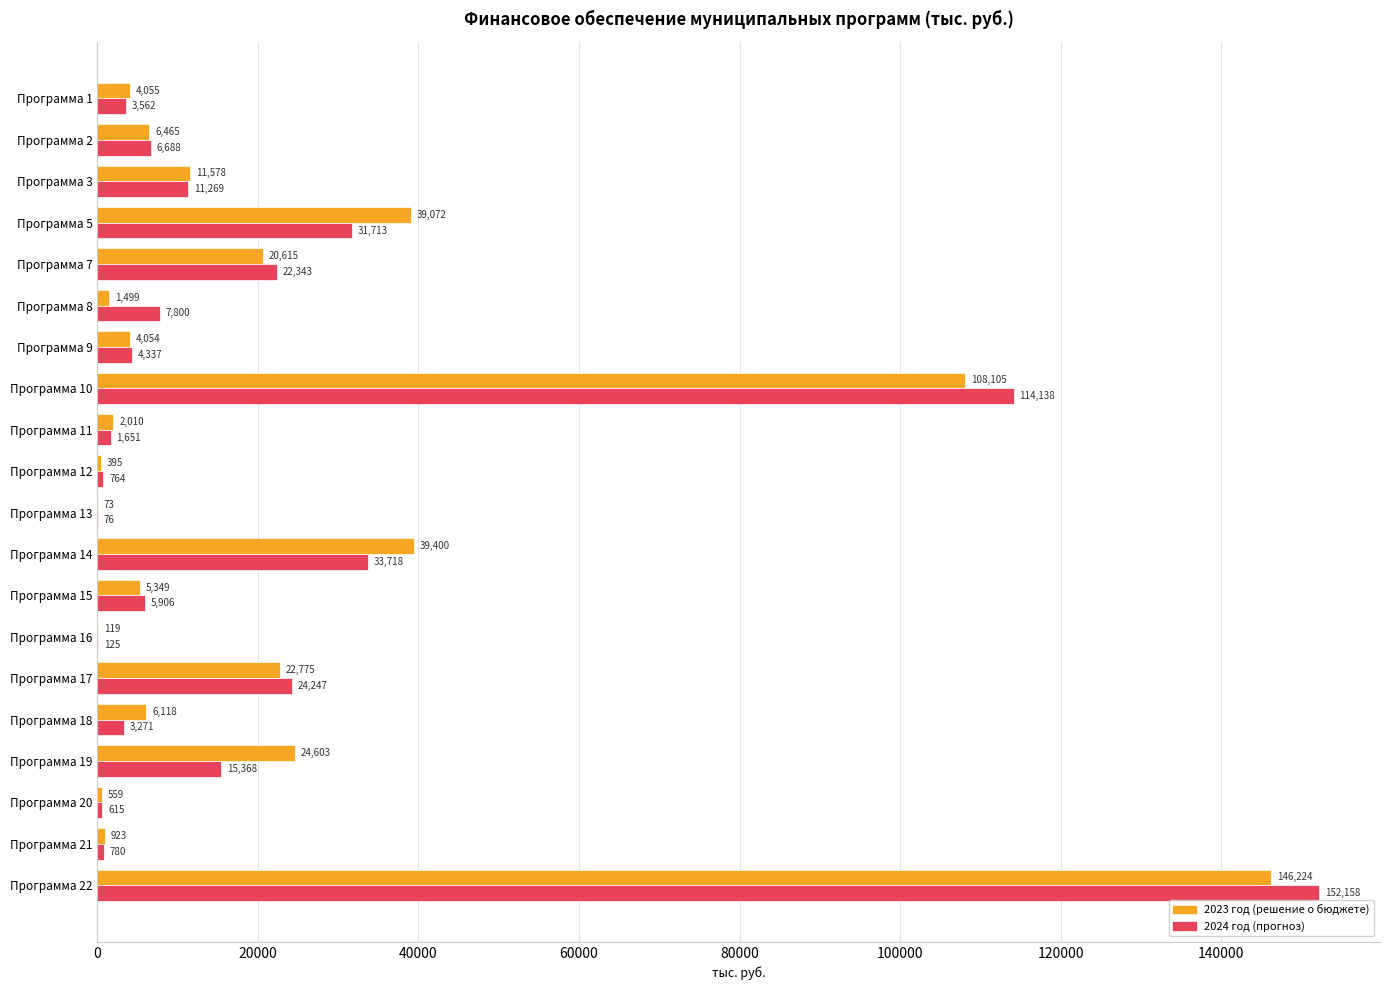

What is the highest value of the 2023 год (решение о бюджете) series?

146224